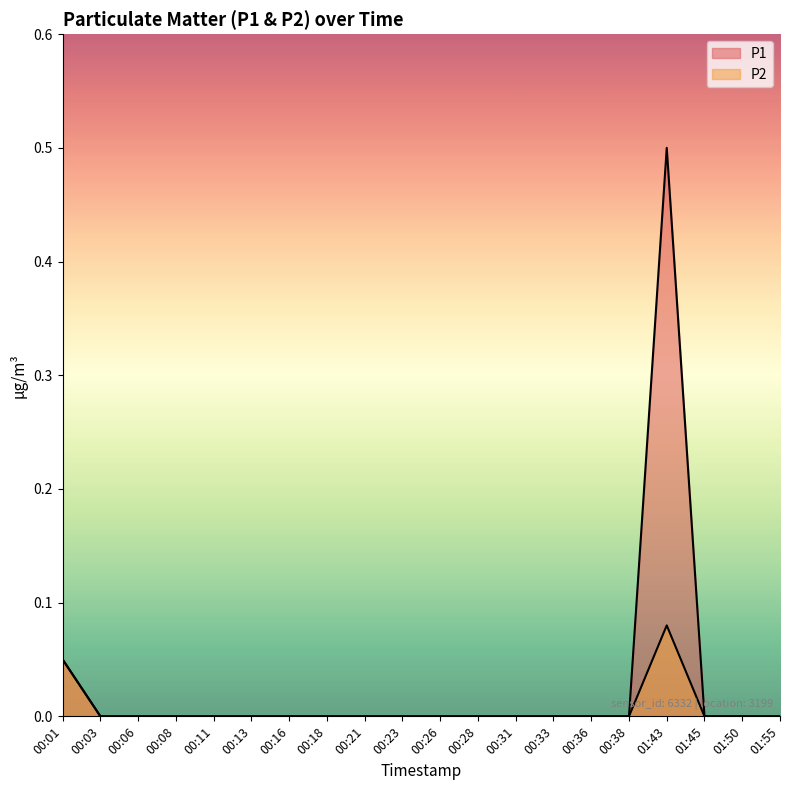

How many P2 values are between 0 and 1?

20